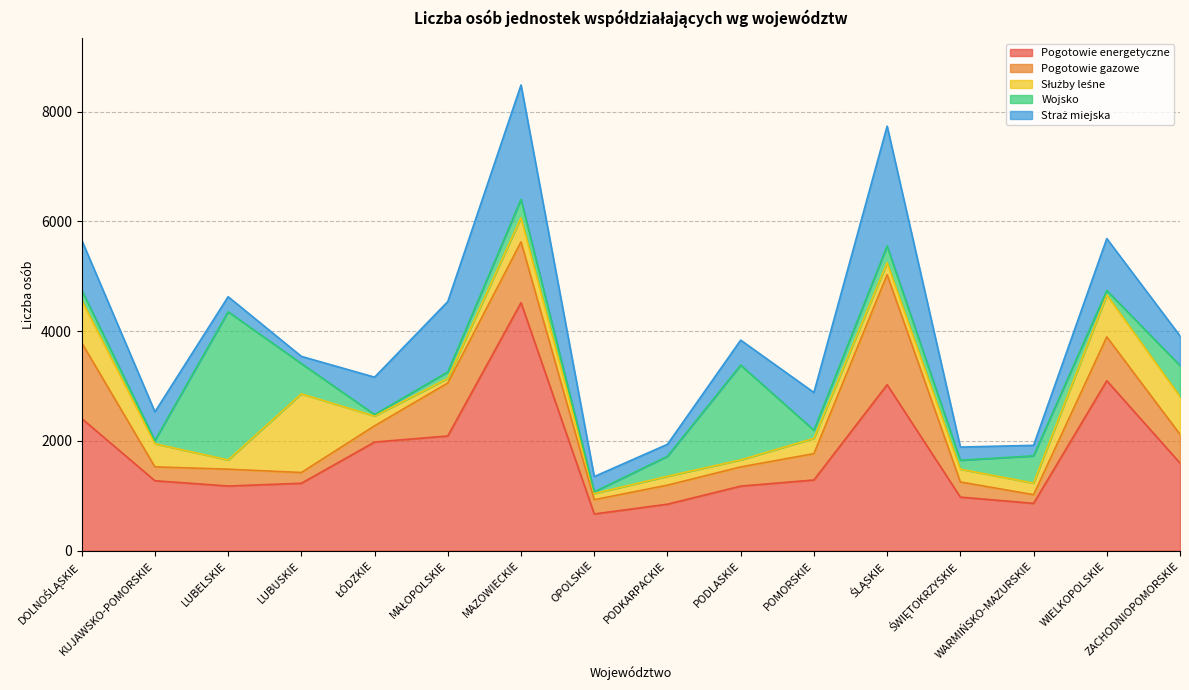

Between which two adjacent categories do Służby leśne and Pogotowie energetyczne first intersect?

LUBELSKIE and LUBUSKIE